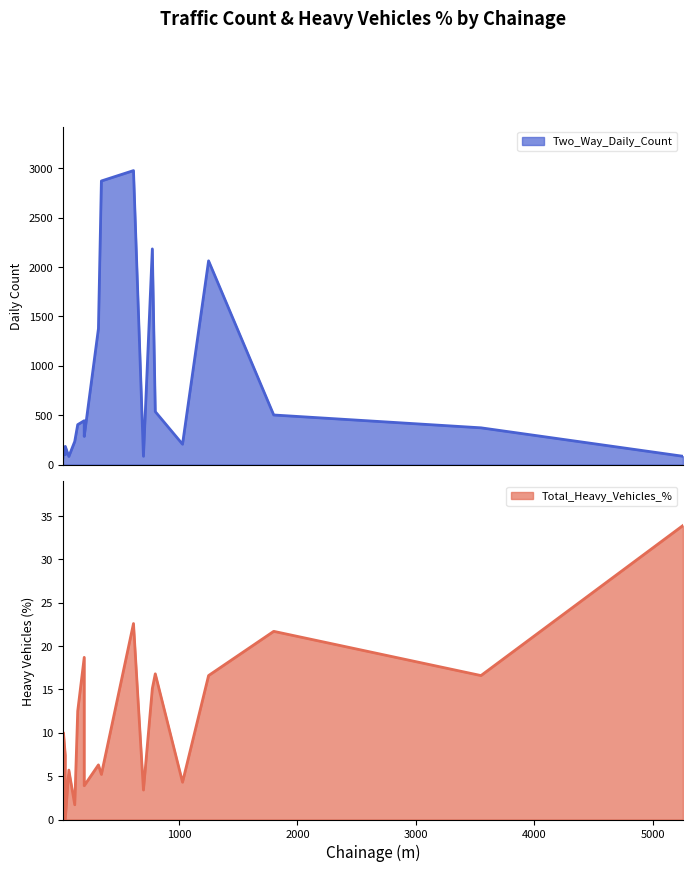

Reading left to right, extract all data points from this chart.

Two_Way_Daily_Count: 20=72.0	1030=206.0	700=84.0	320=1377.0	40=100.0	25=142.0	200=444.0	5255=84.0	800=536.0	3550=372.0	1800=502.0	70=82.0	1250=2063.0	40=184.0	145=404.0	616=2977.0	120=234.0	775=2184.0	200=285.0	345=2872.0
Total_Heavy_Vehicles_%: 20=9.5	1030=4.3	700=3.4	320=6.3	40=7.4	25=10.0	200=18.7	5255=33.9	800=16.8	3550=16.6	1800=21.7	70=5.7	1250=16.6	40=0.0	145=12.5	616=22.6	120=1.7	775=15.1	200=3.9	345=5.2